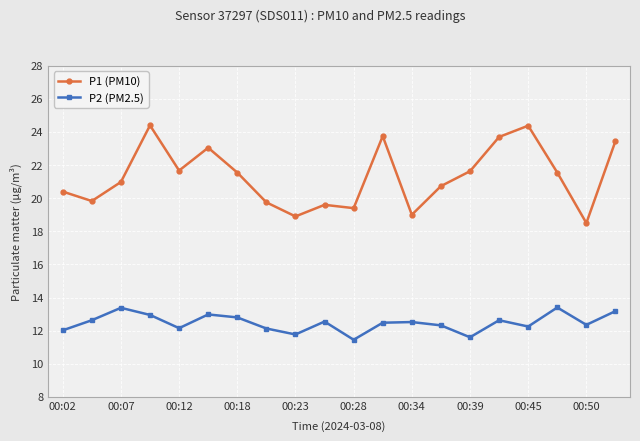

Which series has the widest spread of values?

P1 (PM10)